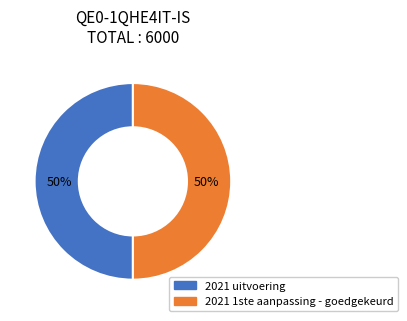

To the nearest percent, what is the average slice percentage?

50%